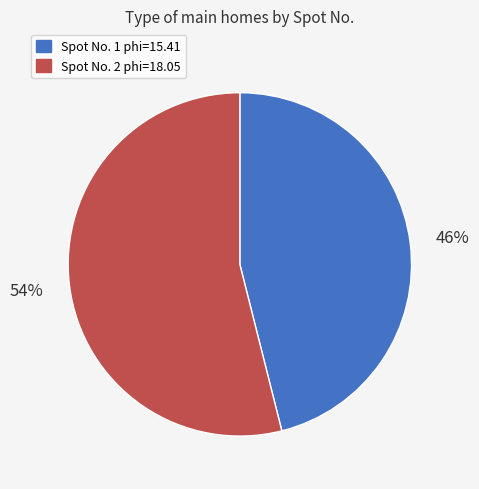

Count the number of slices in the pie.

2